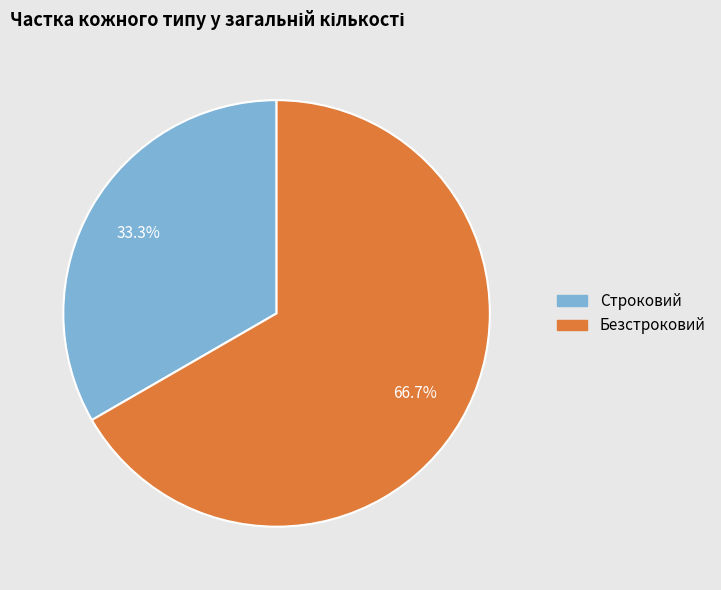

Between Безстроковий and Строковий, which is larger?

Безстроковий